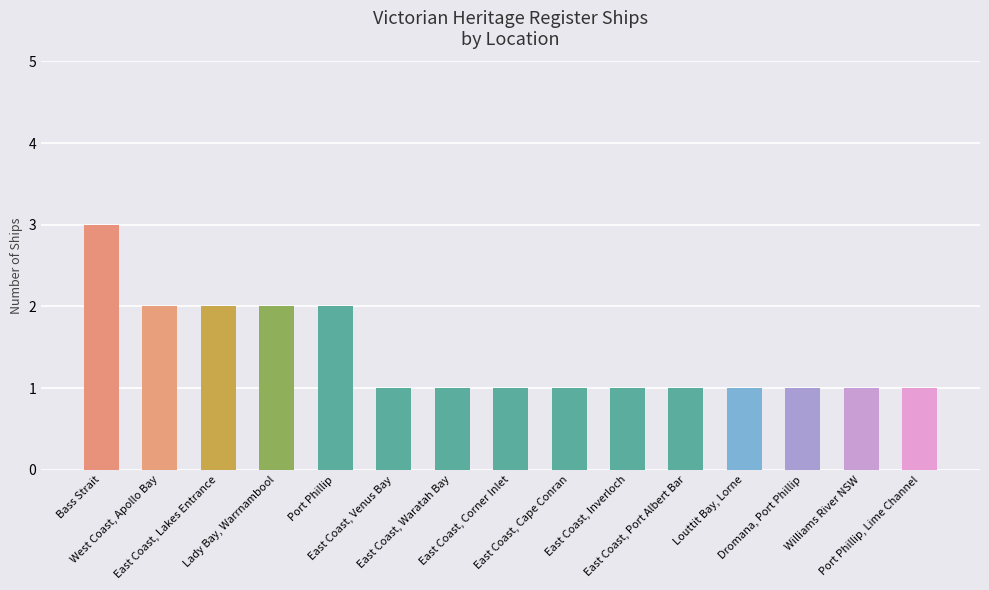

Which has a higher value, East Coast, Inverloch or Bass Strait?

Bass Strait